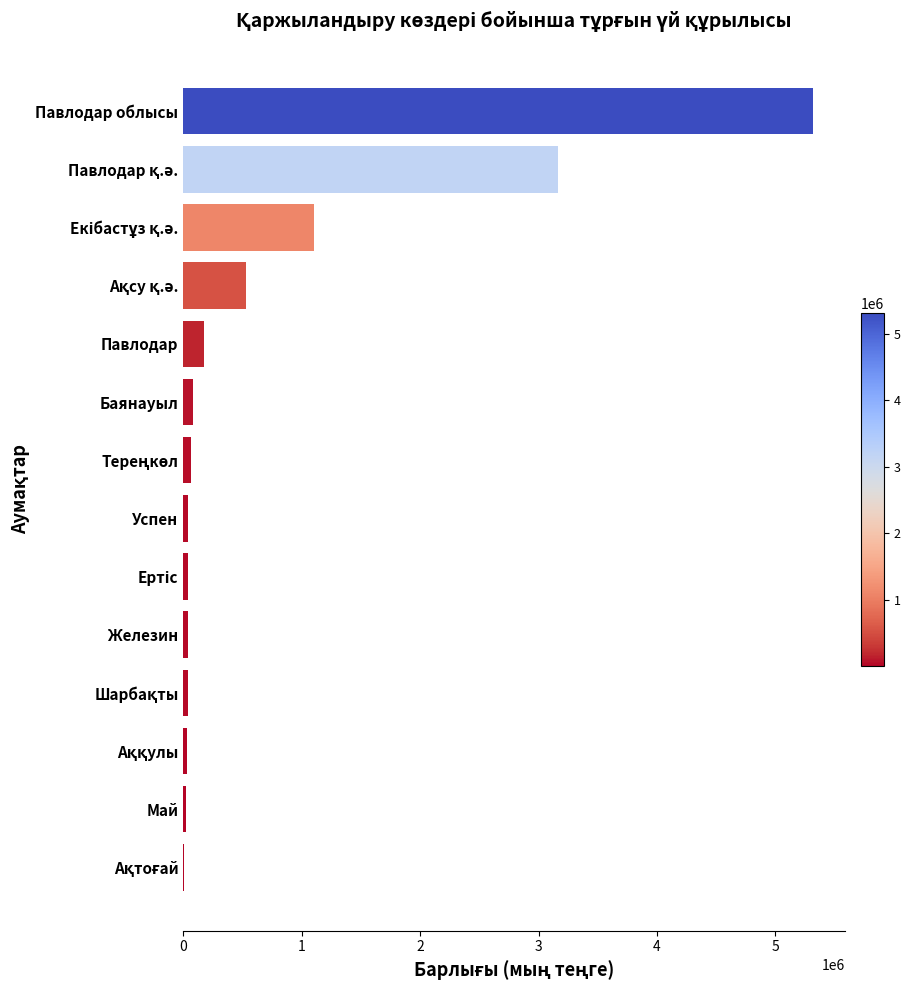

What is the sum of all values?

10637910